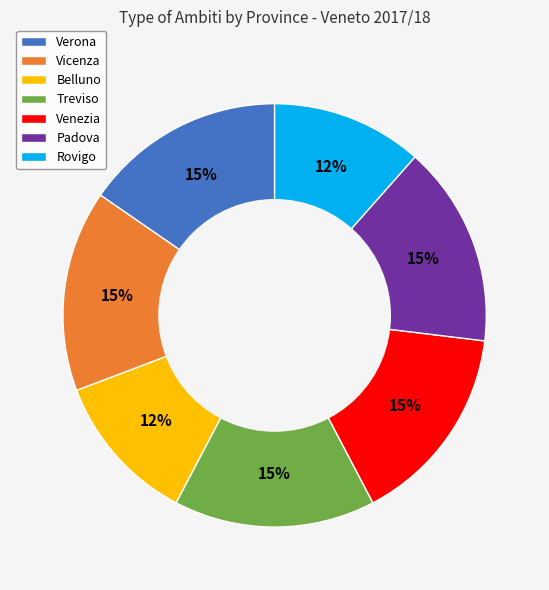

Is there a majority slice in this chart?

No